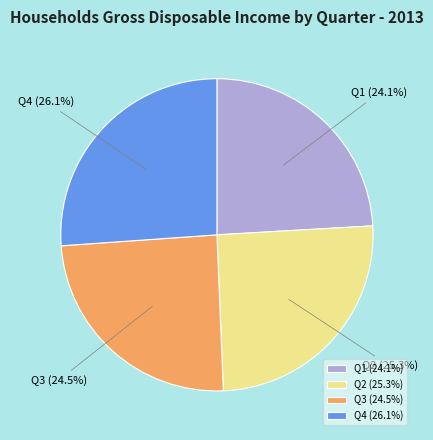

Combined, do Q1 and Q4 account for over 50%?

Yes